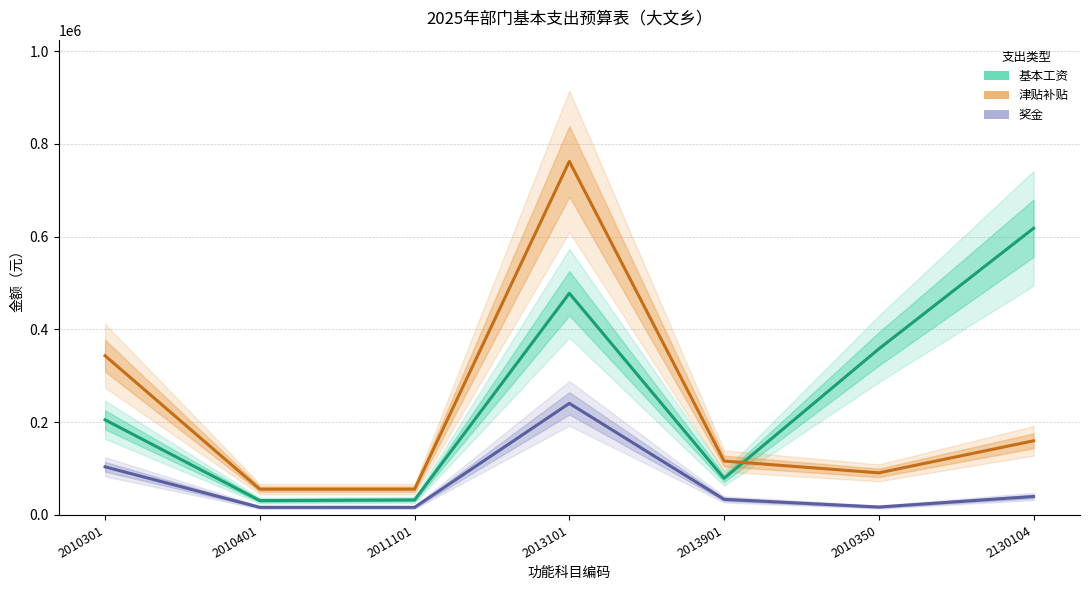

In 津贴补贴, how many points are lower than both neighbors (excluding endpoints)?

1